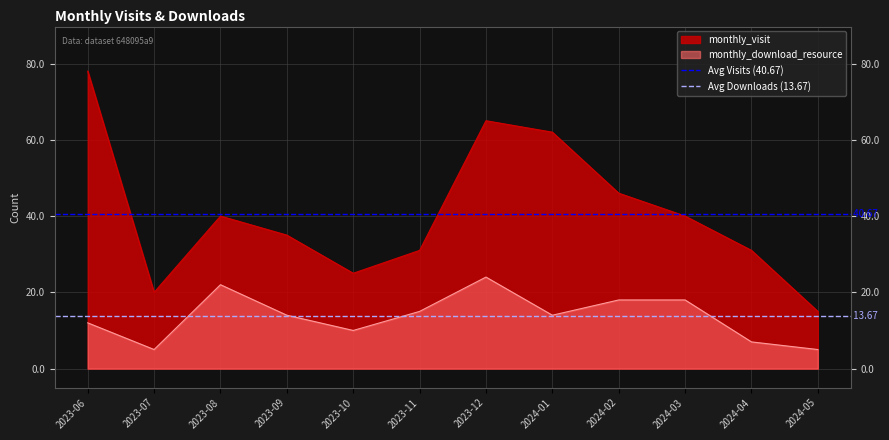

At which category is the sum across all series the highest?

2023-06